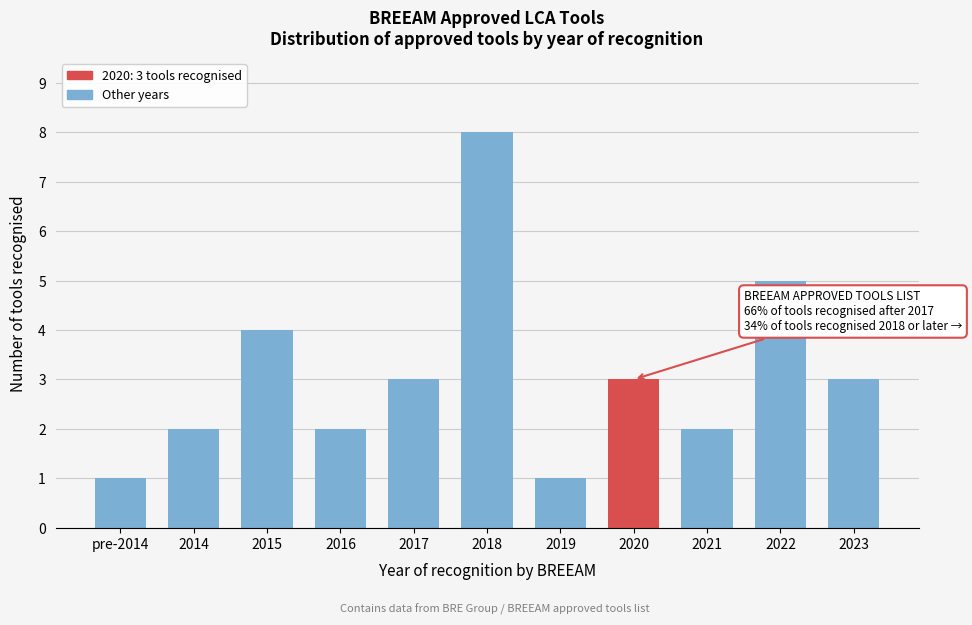

Reading left to right, transcribe all the data shown in this chart.

pre-2014=1	2014=2	2015=4	2016=2	2017=3	2018=8	2019=1	2020=3	2021=2	2022=5	2023=3